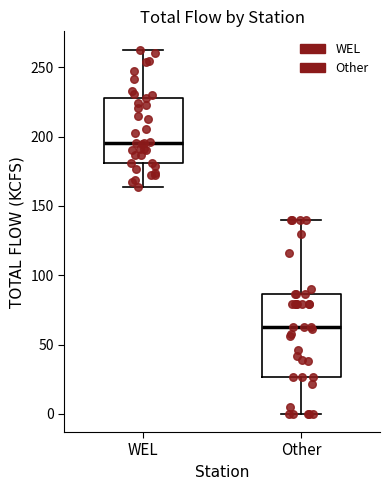

Where is the upper edge of the box for WEL on the y-axis? The values are not printed on the chart, so give them approximately, as read against the axis.

230